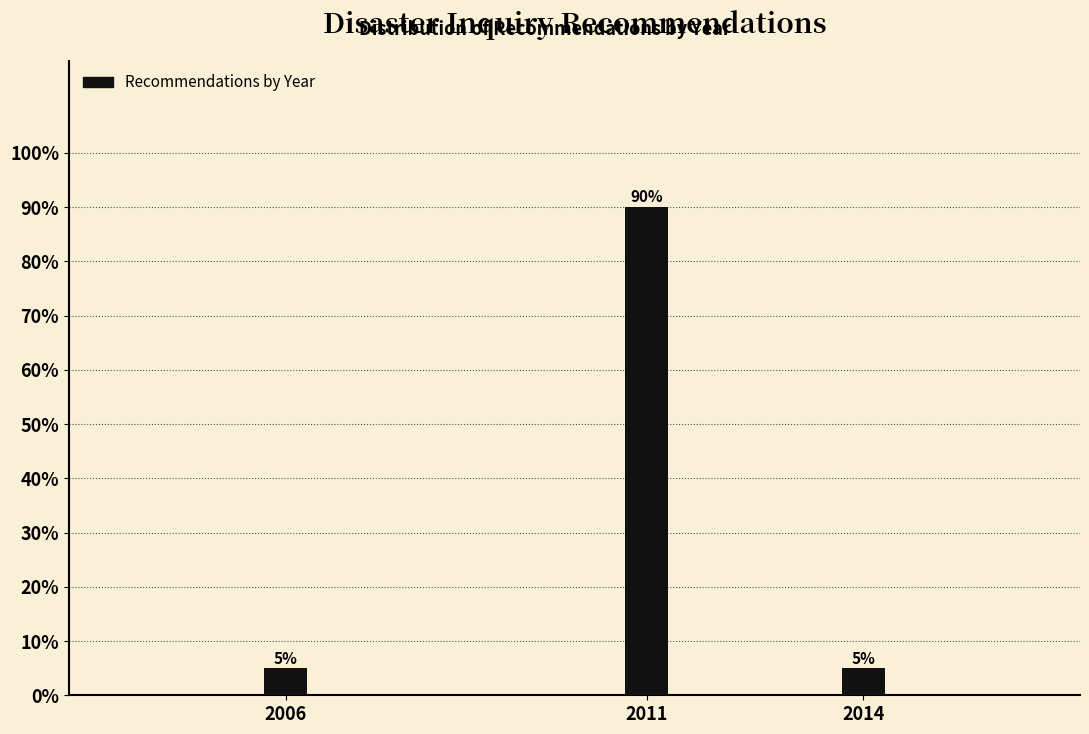

Reading right to left, list all the values displayed in this chart.

5	90	5